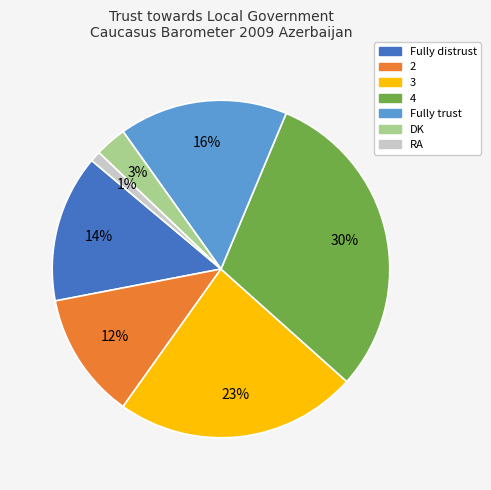

The Fully trust slice represents 25% of the pie. True or false?

False